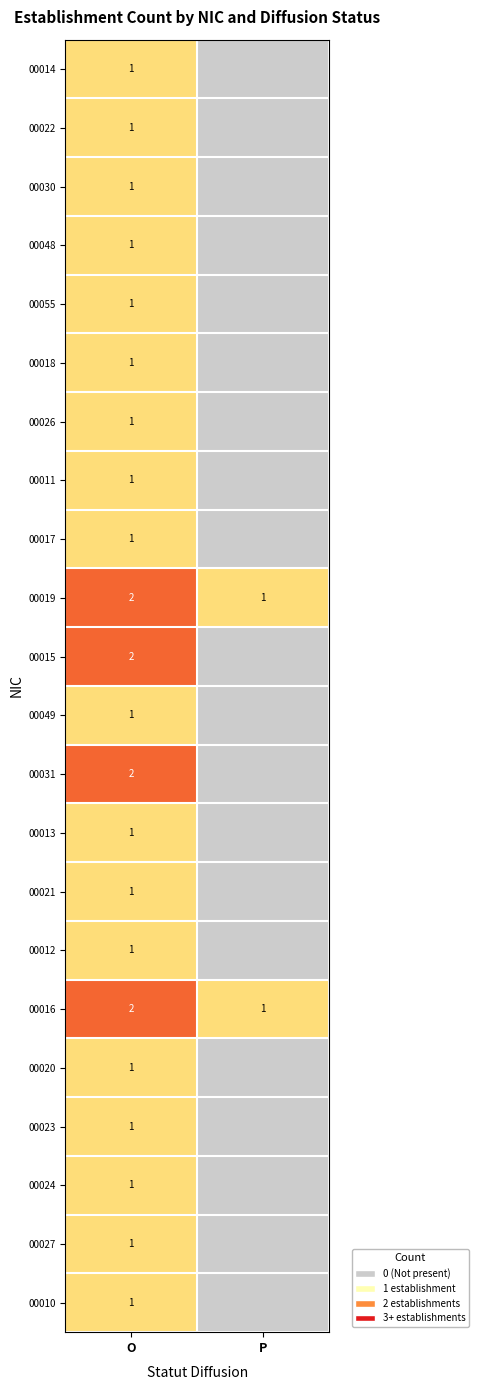

Is it true that 00055 equals 0 at O?

False